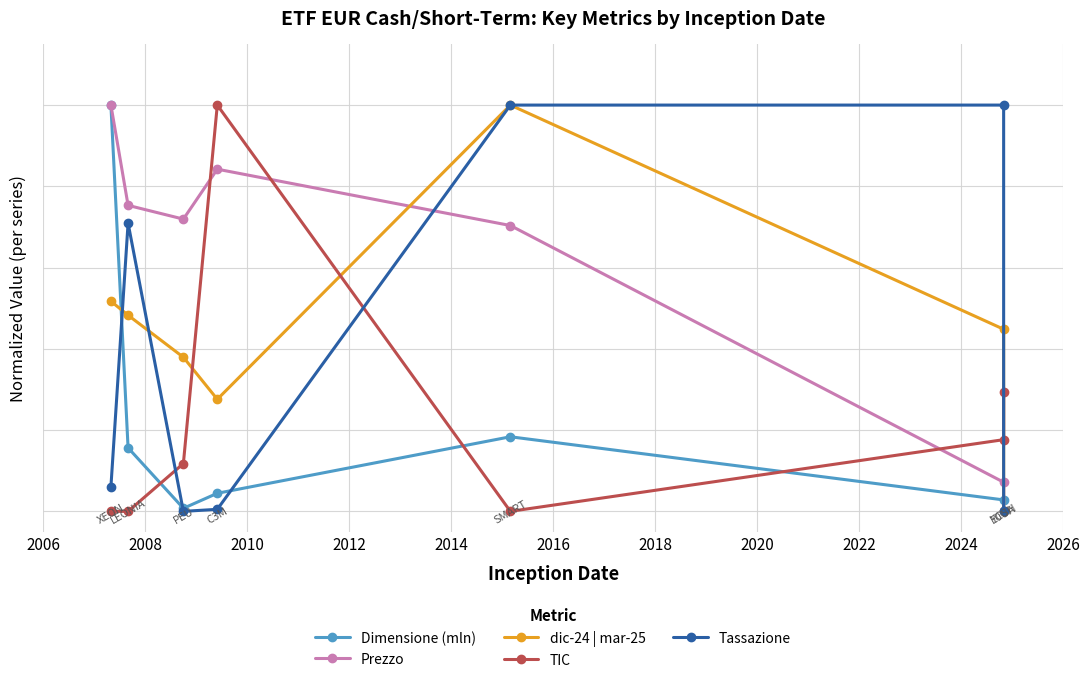

What is the difference between the maximum and minimum values in the Tassazione series?

100.0